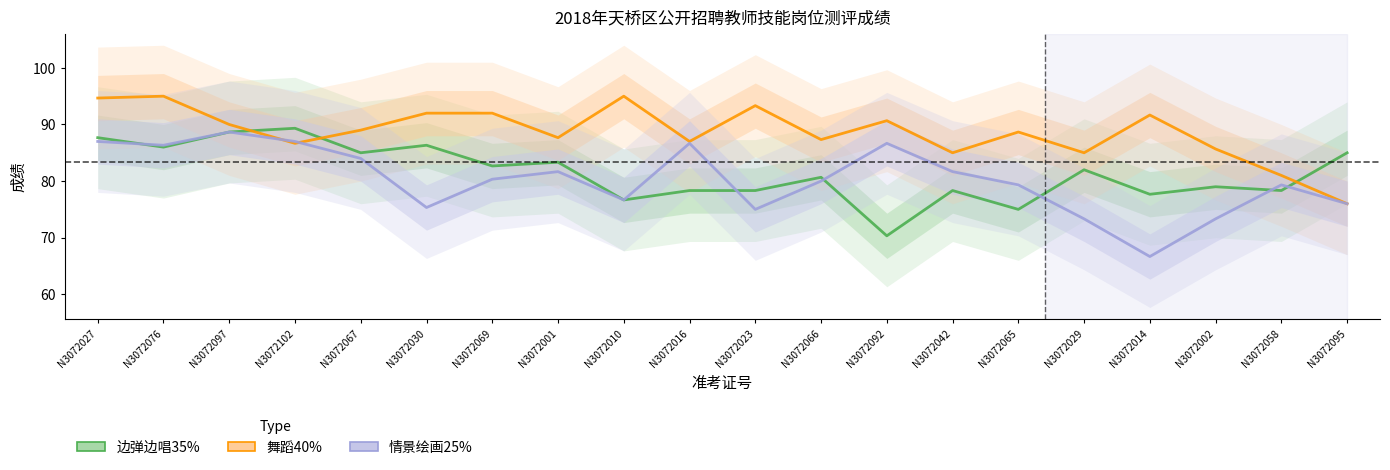

List the series in order of their peak value, highest first.

舞蹈40%, 边弹边唱35%, 情景绘画25%